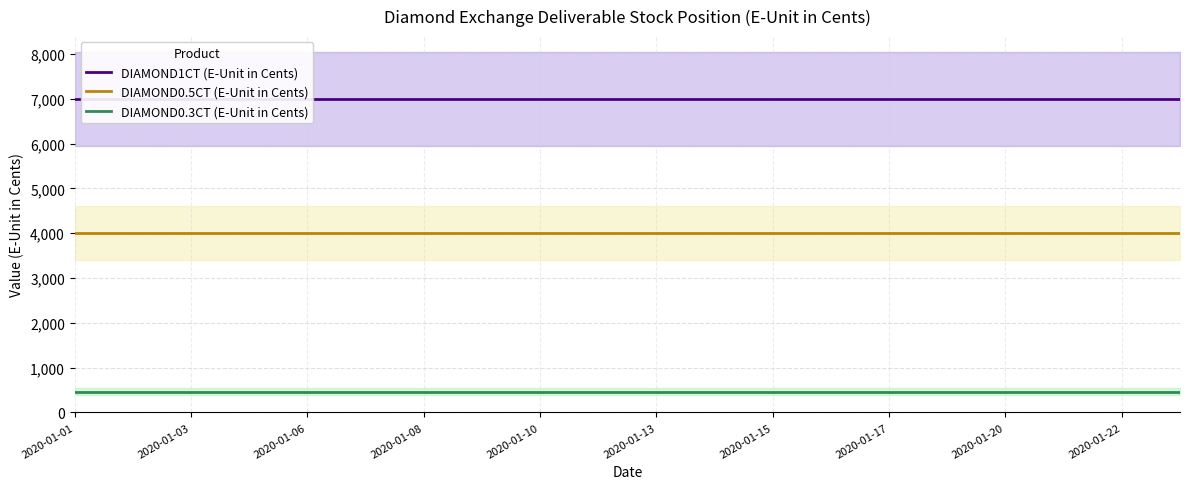

Is the value of DIAMOND0.3CT (E-Unit in Cents) at 2020-01-10 greater than the value of DIAMOND0.5CT (E-Unit in Cents) at 2020-01-03?

No